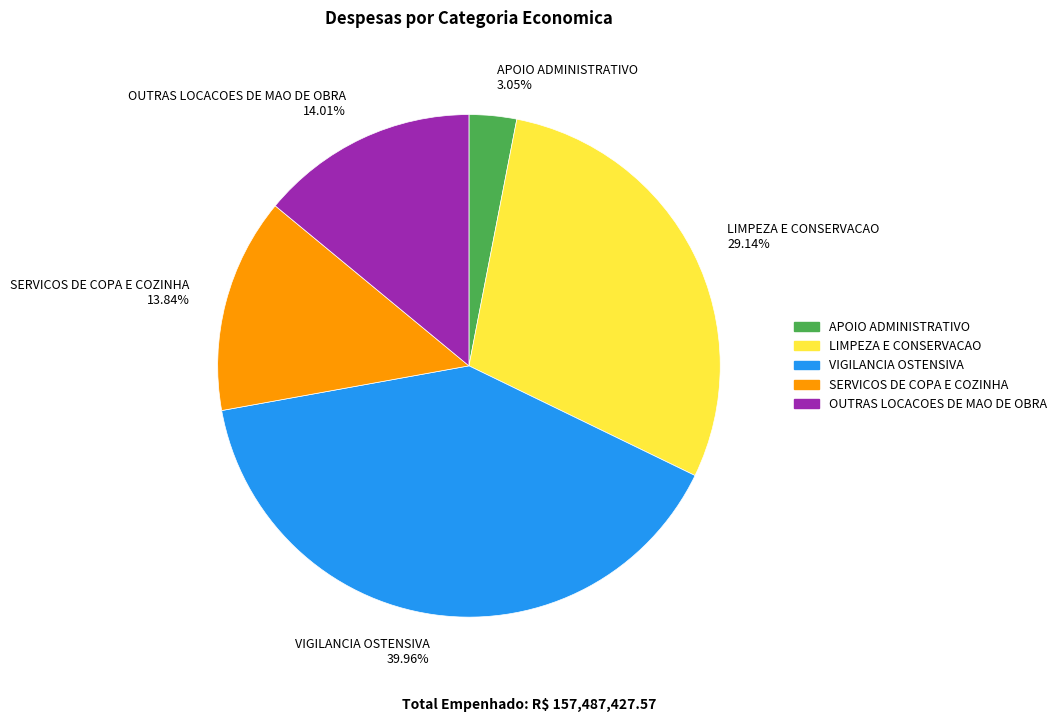

Combined, do VIGILANCIA OSTENSIVA and APOIO ADMINISTRATIVO account for over 50%?

No